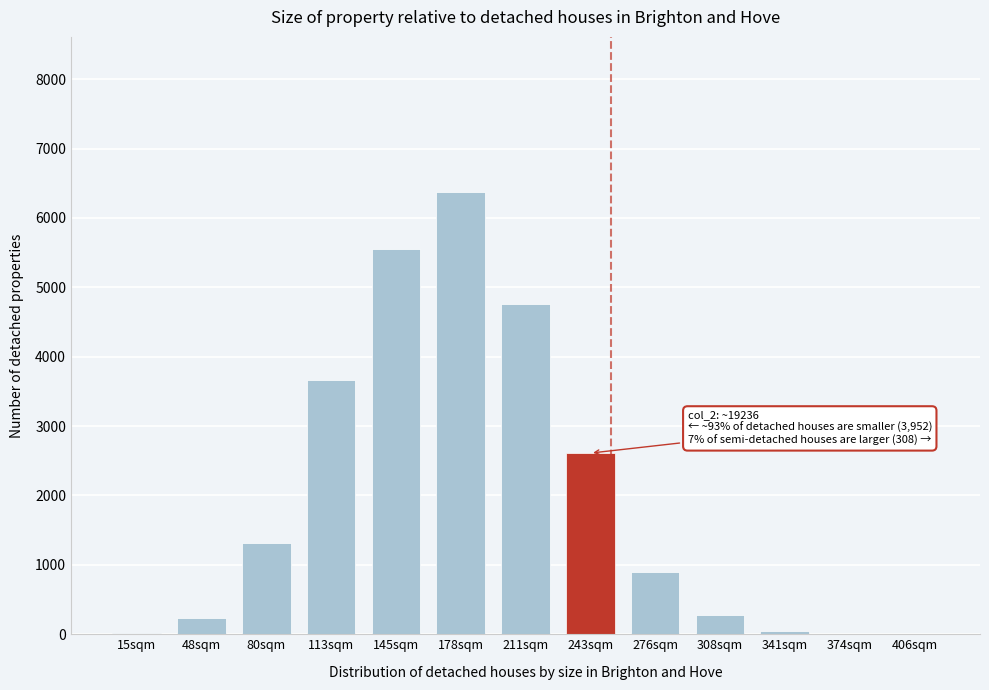

What is the change in value from 113sqm to 178sqm?

+2708.4